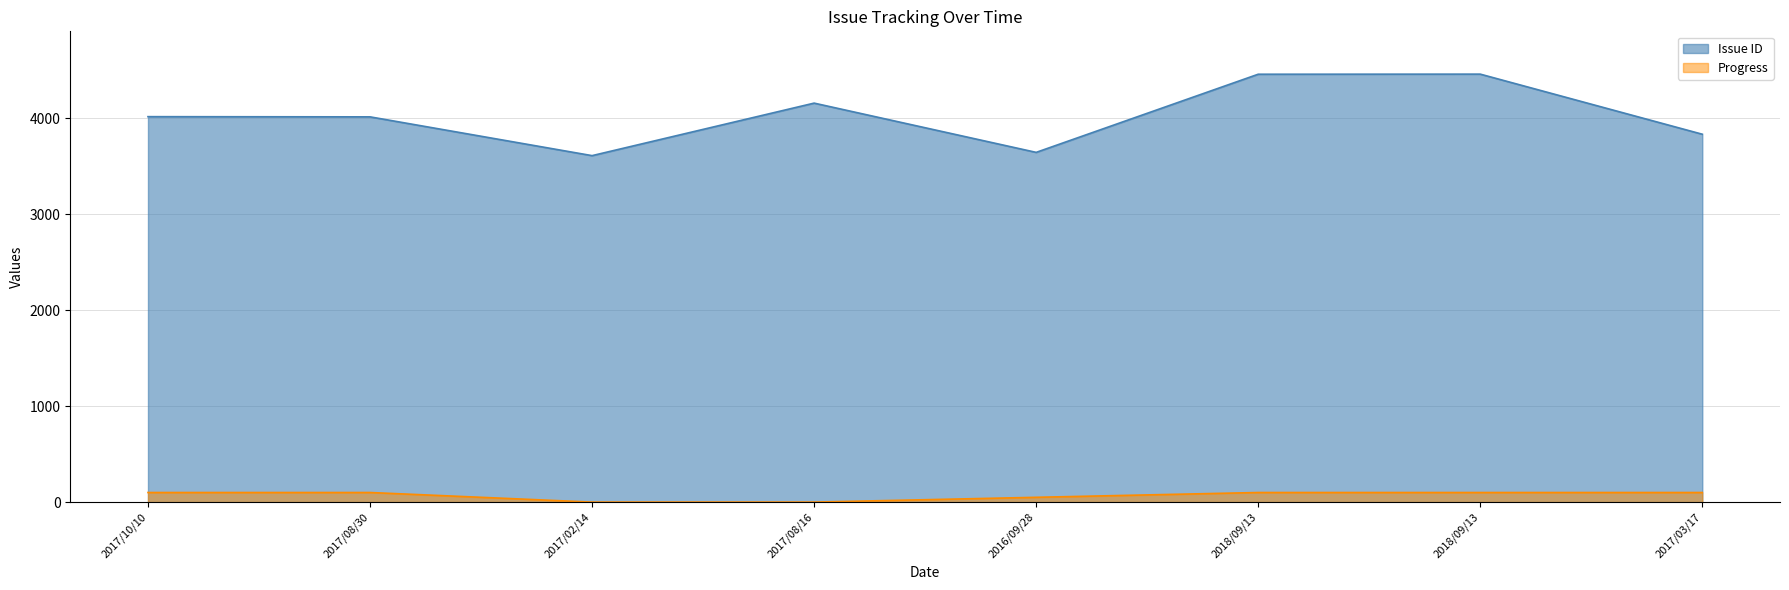

True or false: Progress has a value of 64 at 2017/08/30.

False